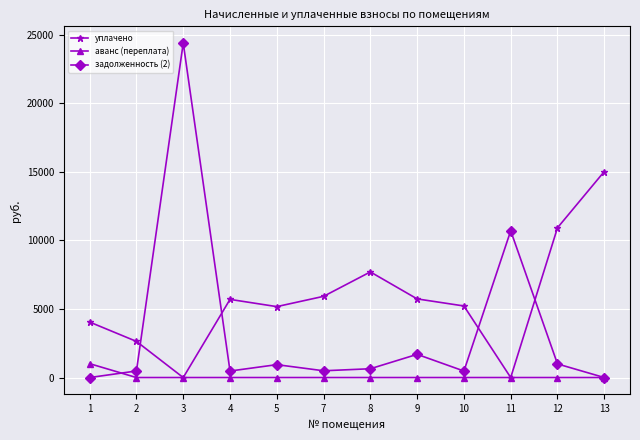

Between which two adjacent categories do уплачено and задолженность (2) first intersect?

2 and 3